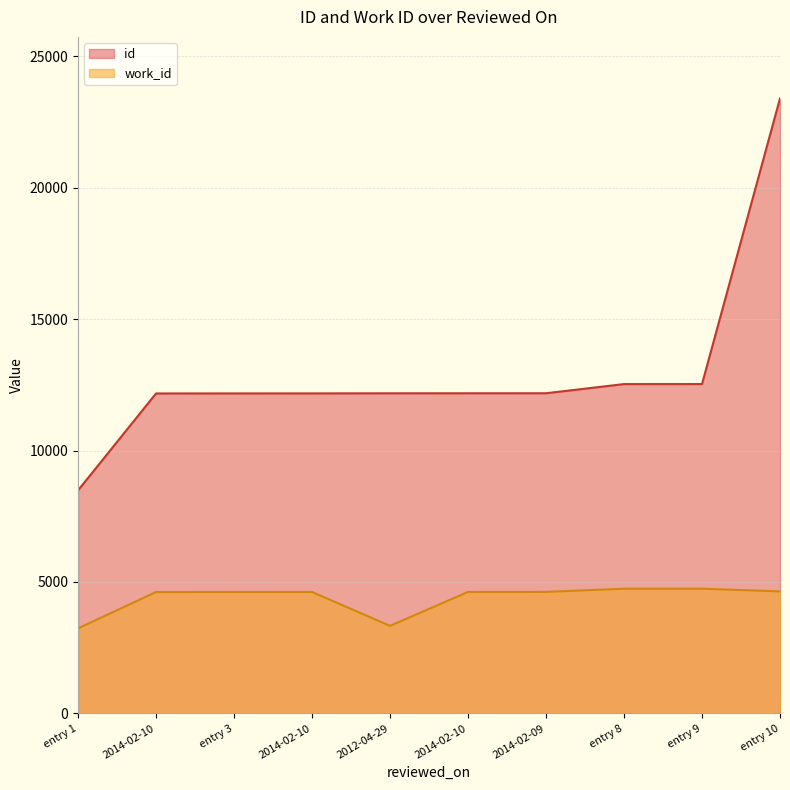

At how many categories does at least one series exceed 5028?

10